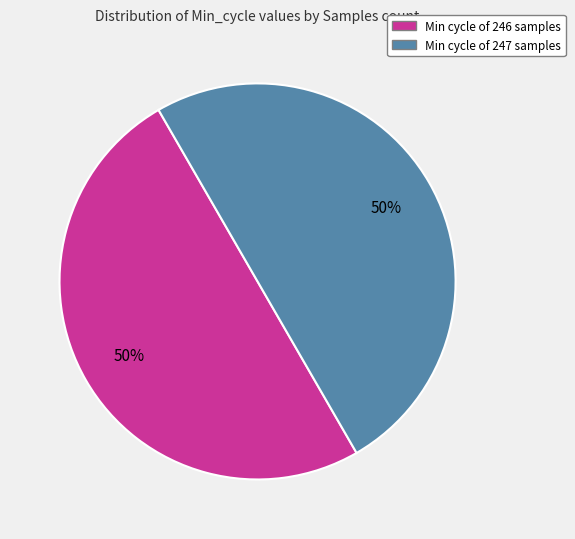

To the nearest percent, what is the average slice percentage?

50%